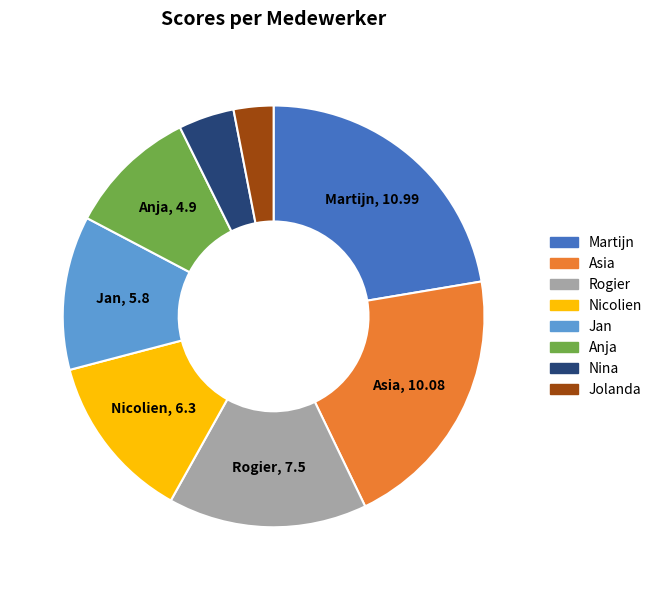

Rank the categories by value from lowest to highest.

Jolanda, Nina, Anja, Jan, Nicolien, Rogier, Asia, Martijn